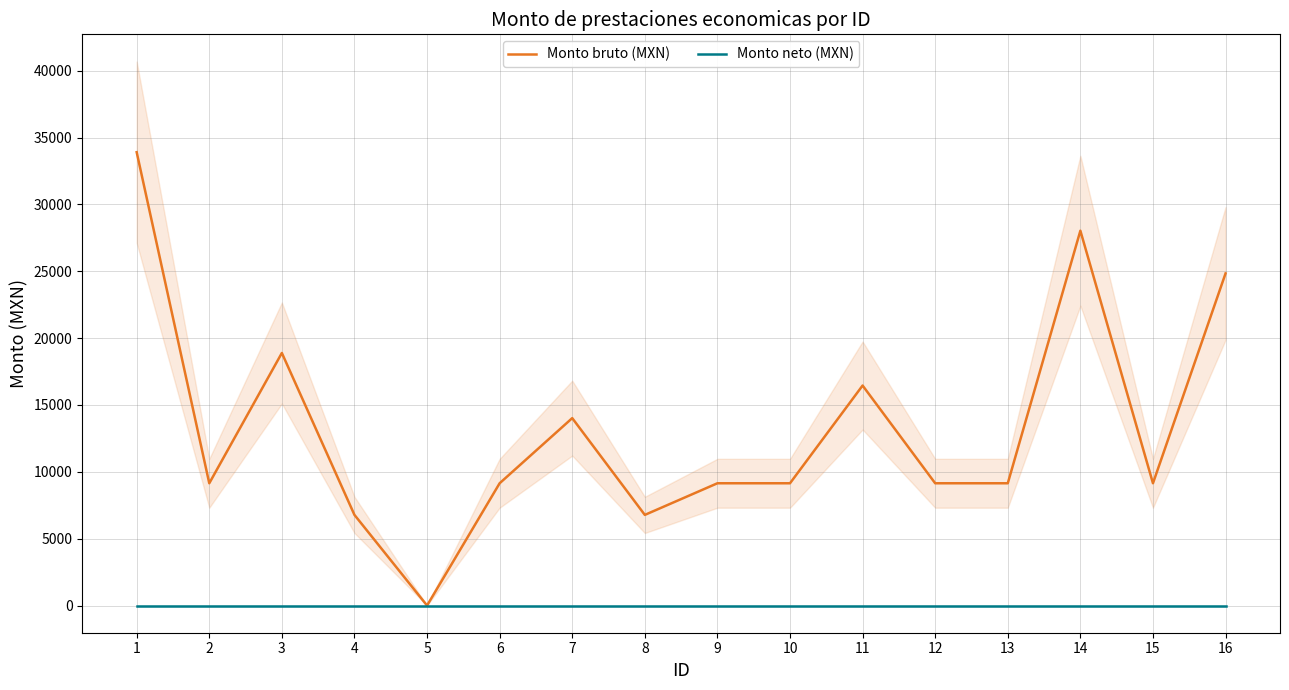

The Monto neto (MXN) series shows 0.0 at 7. True or false?

True